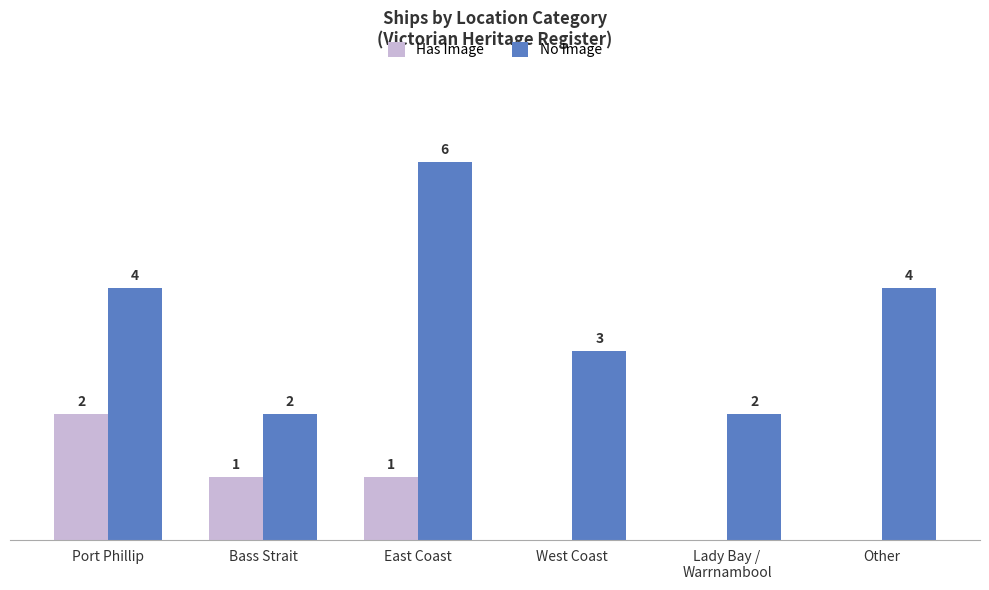

Is the value of No Image at Other greater than the value of Has Image at Port Phillip?

Yes